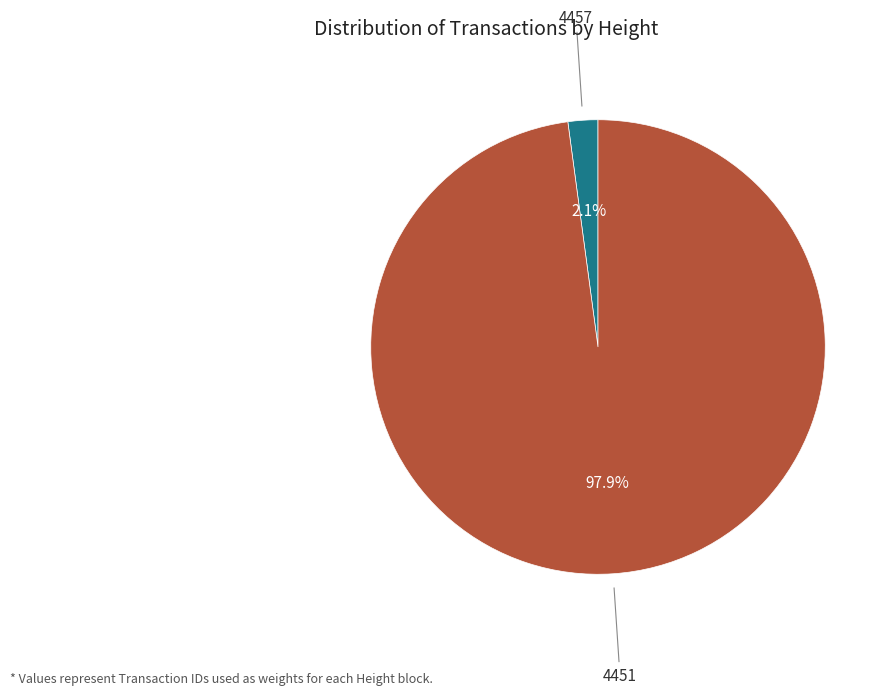

Count the number of slices in the pie.

2